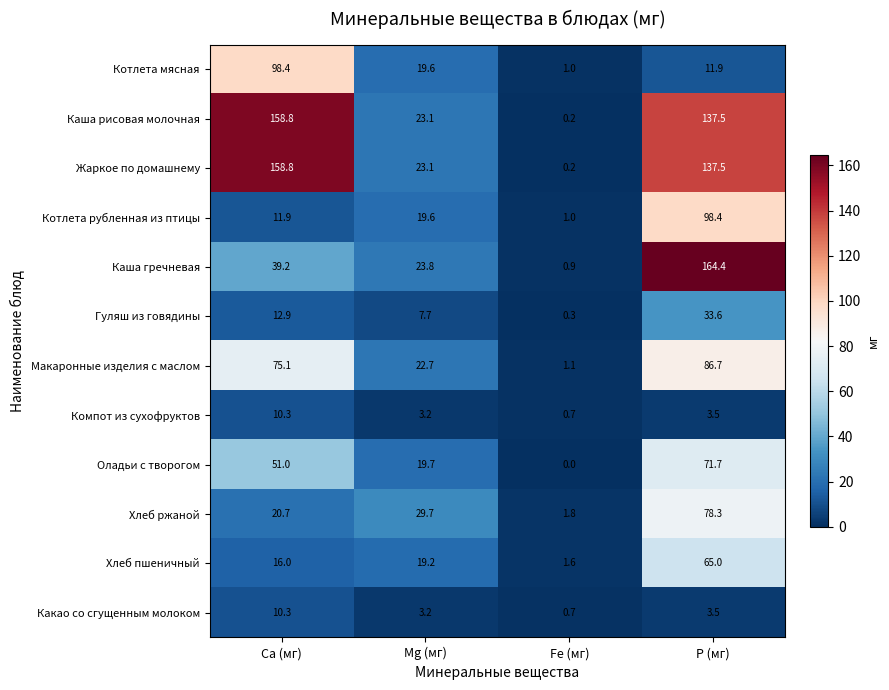

Between Mg (мг) and P (мг), which series saw the biggest shift?

Каша гречневая